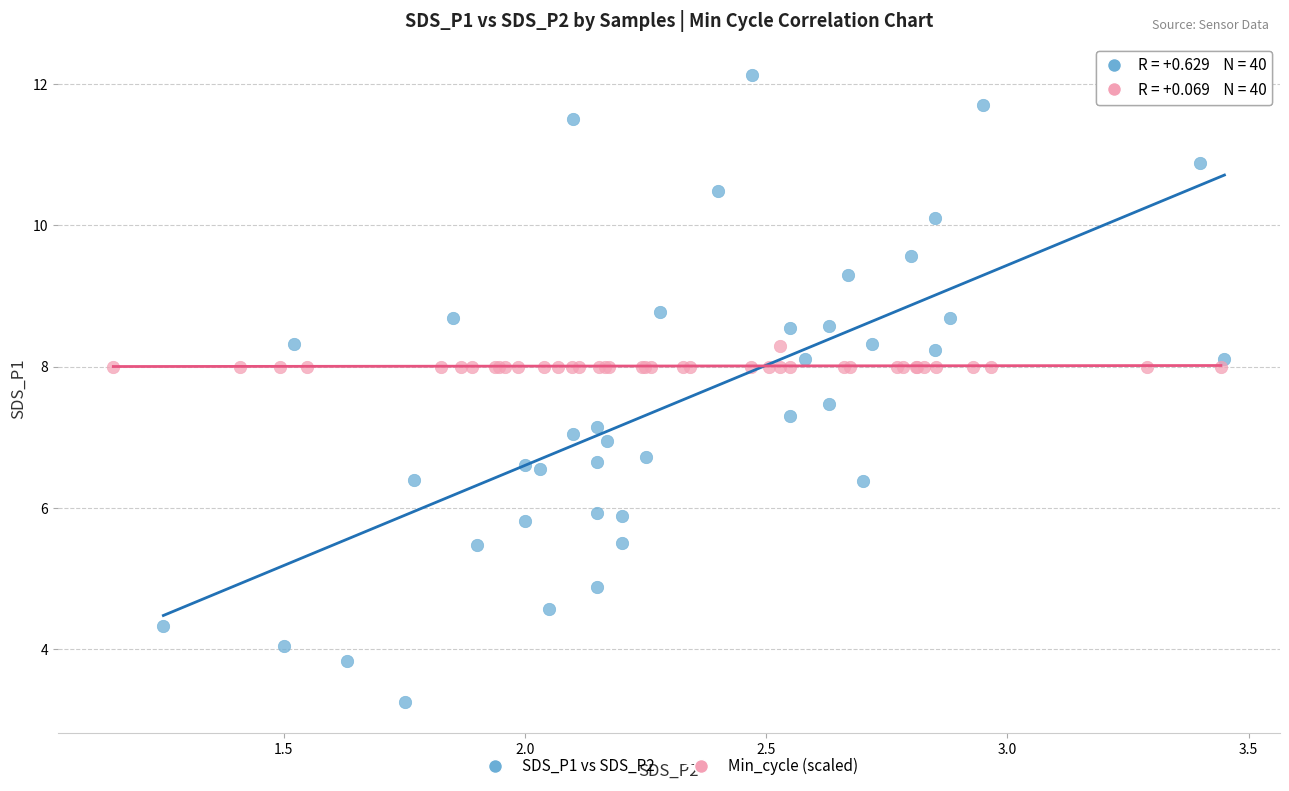

Which series contains the lowest Y value?

SDS_P1 vs SDS_P2